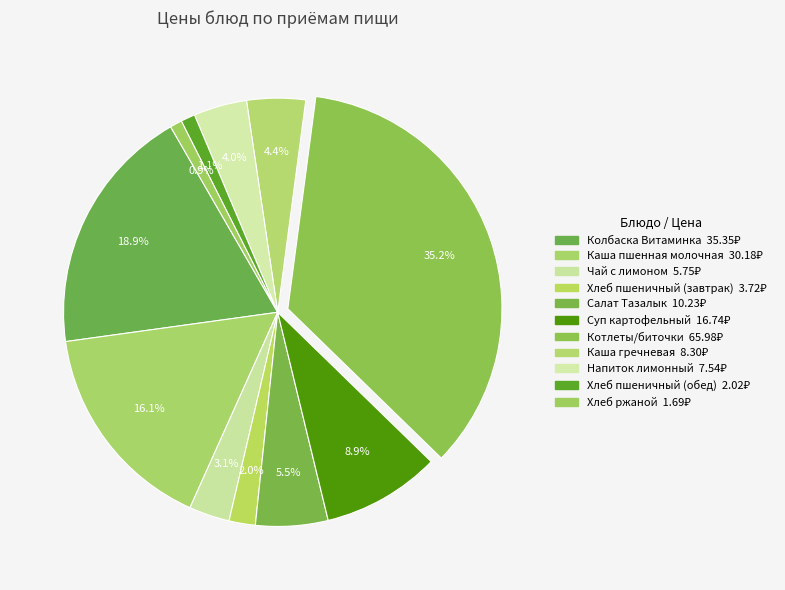

Rank the categories by value from lowest to highest.

Хлеб ржаной, Хлеб пшеничный (обед), Хлеб пшеничный (завтрак), Чай с лимоном, Напиток лимонный, Каша гречневая, Салат Тазалык, Суп картофельный, Каша пшенная молочная, Колбаска Витаминка, Котлеты/биточки